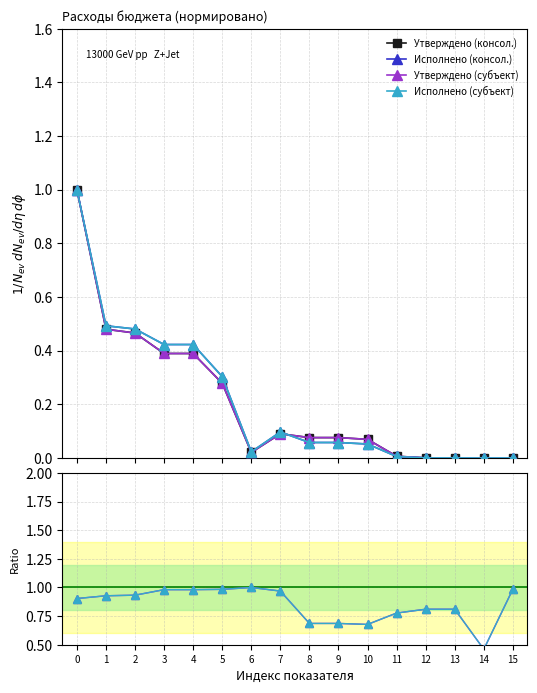

What is the value of the Исполнено (субъект) / Утверждено (субъект) point at the 6th from the left?

1.0